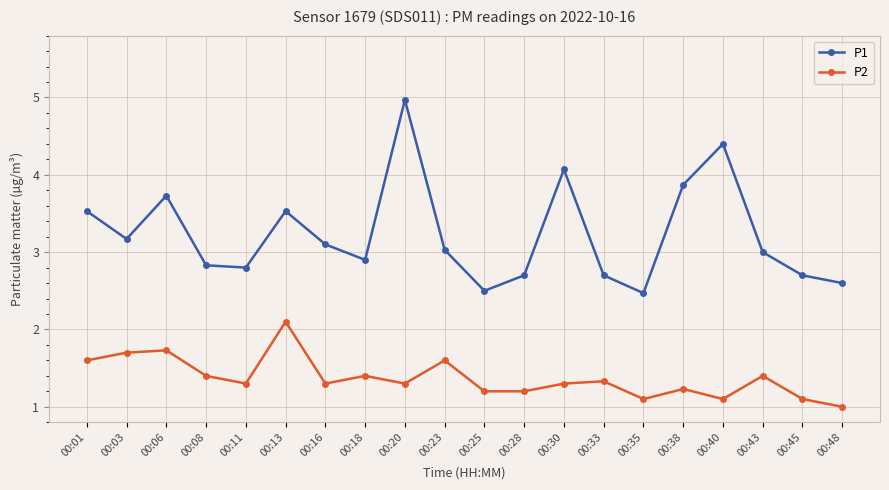

How many interior local peaks does the P1 series have?

5